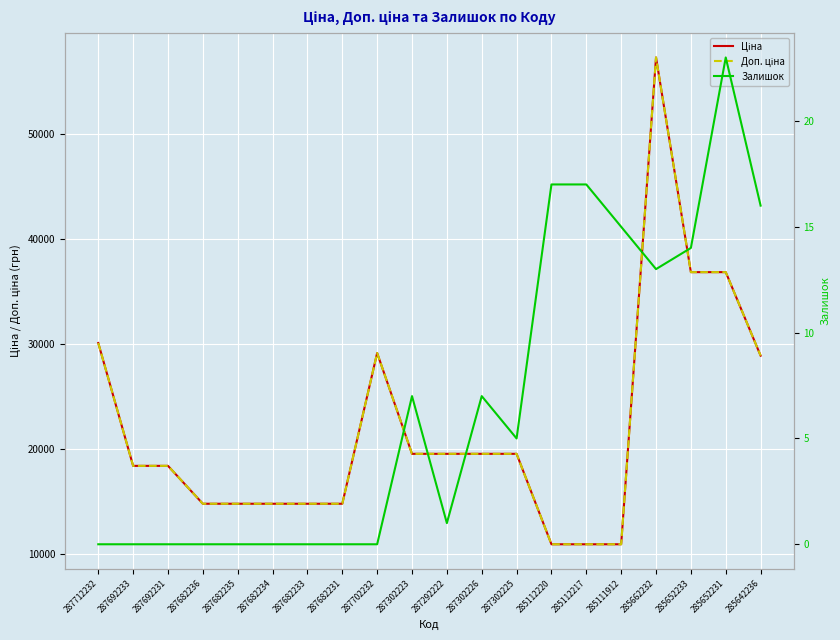

True or false: Доп. ціна has a value of 36841.8 at 285652233.

True